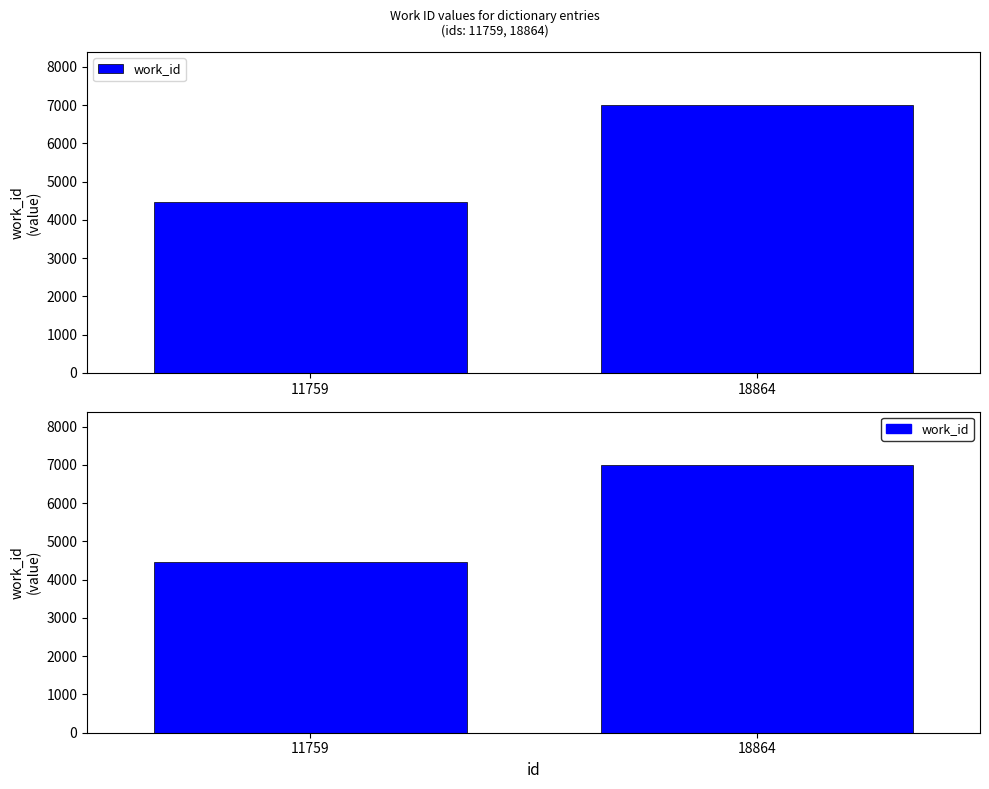

How many values are between 4466 and 6992?

2